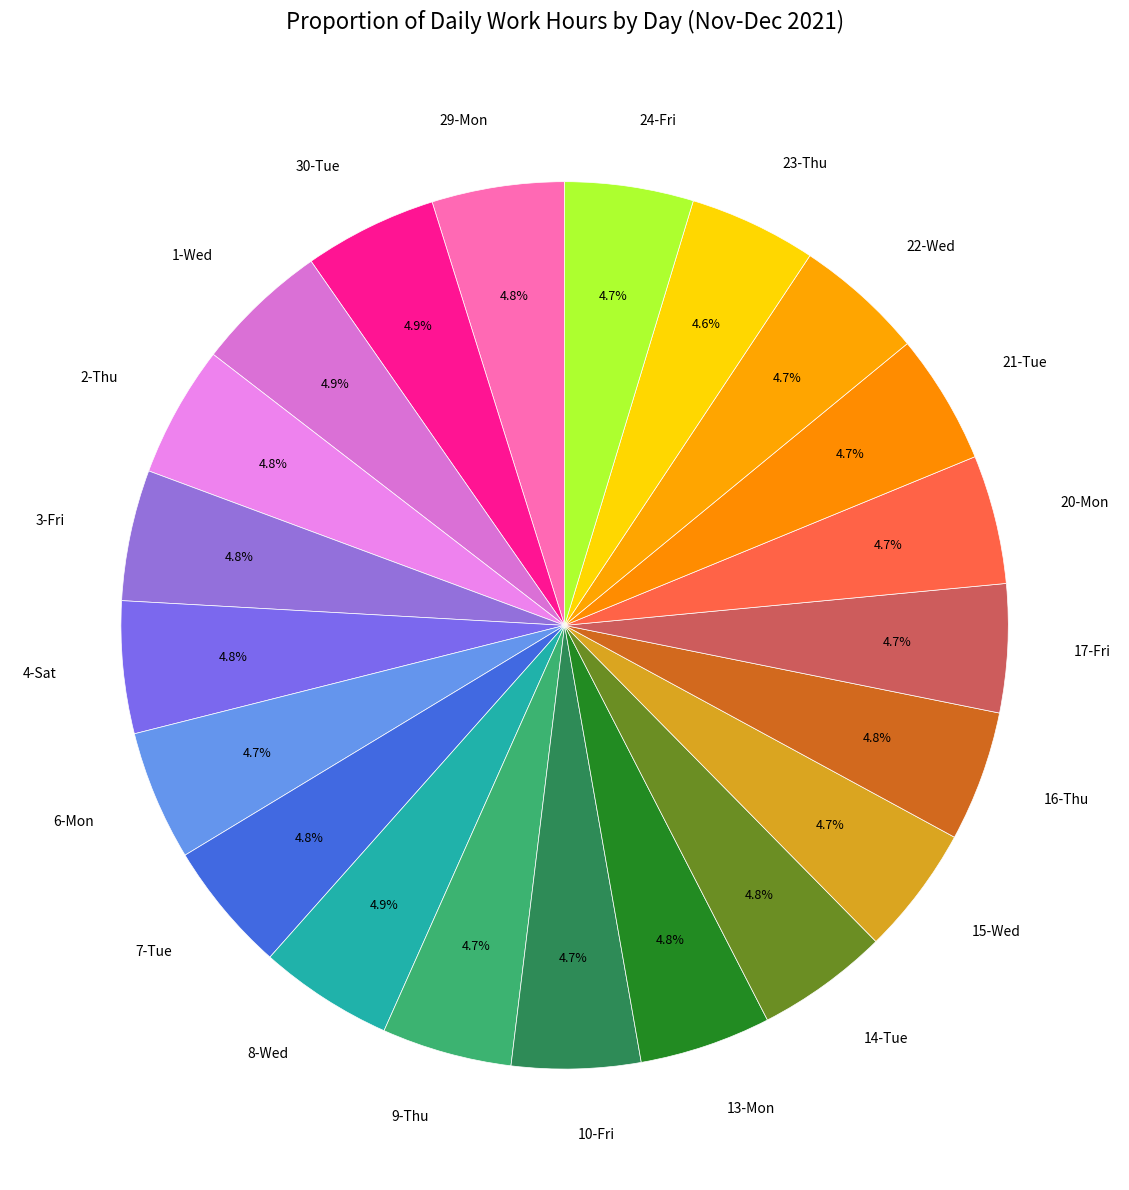

Is it true that 23-Thu is 5% of the pie?

True